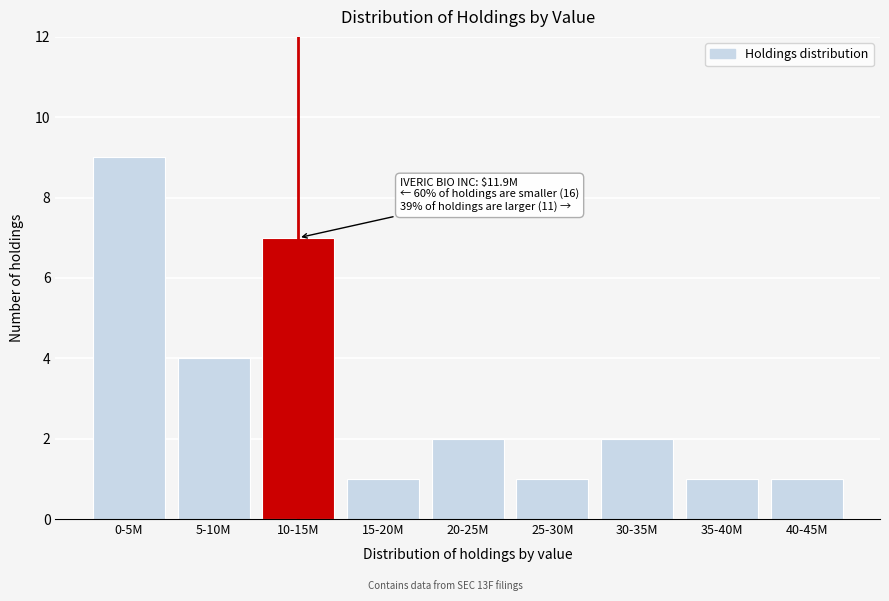

Reading left to right, extract all data points from this chart.

0-5M=9	5-10M=4	10-15M=7	15-20M=1	20-25M=2	25-30M=1	30-35M=2	35-40M=1	40-45M=1